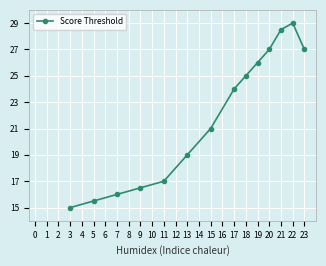

How many series are shown in this chart?

1